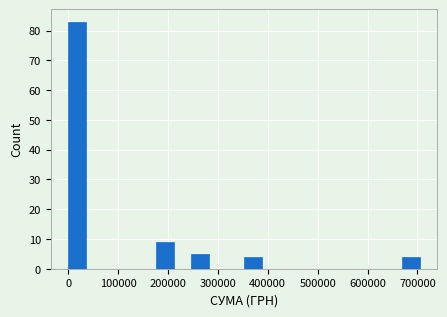

Around what value on the x-axis is the tallest bar? Give the approximate position of its centre, as read against the axis.

20000